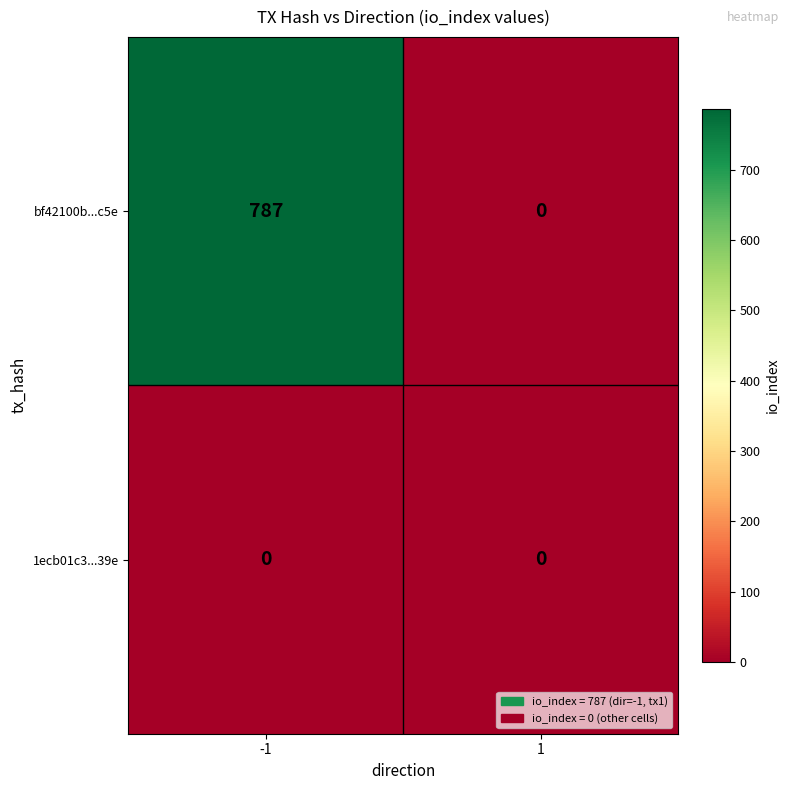

Which series has the widest spread of values?

bf42100b...c5e